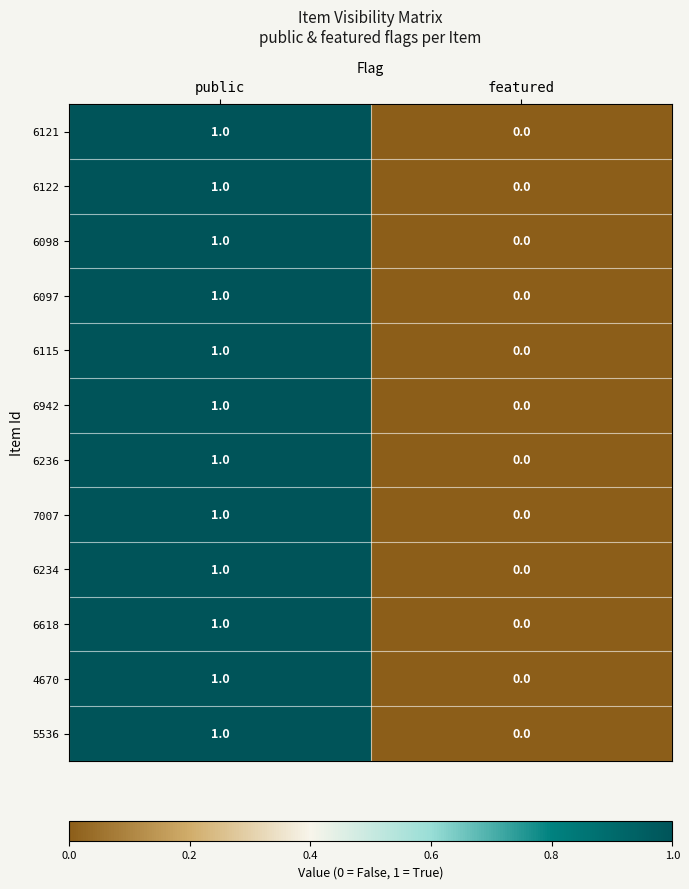

The value of 6618 at featured is 0. True or false?

True